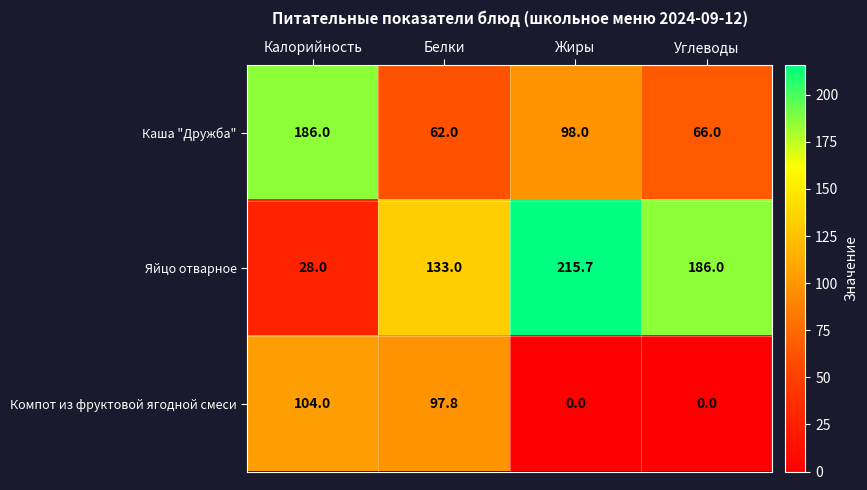

List the series in order of their peak value, lowest first.

Компот из фруктовой ягодной смеси, Каша "Дружба", Яйцо отварное